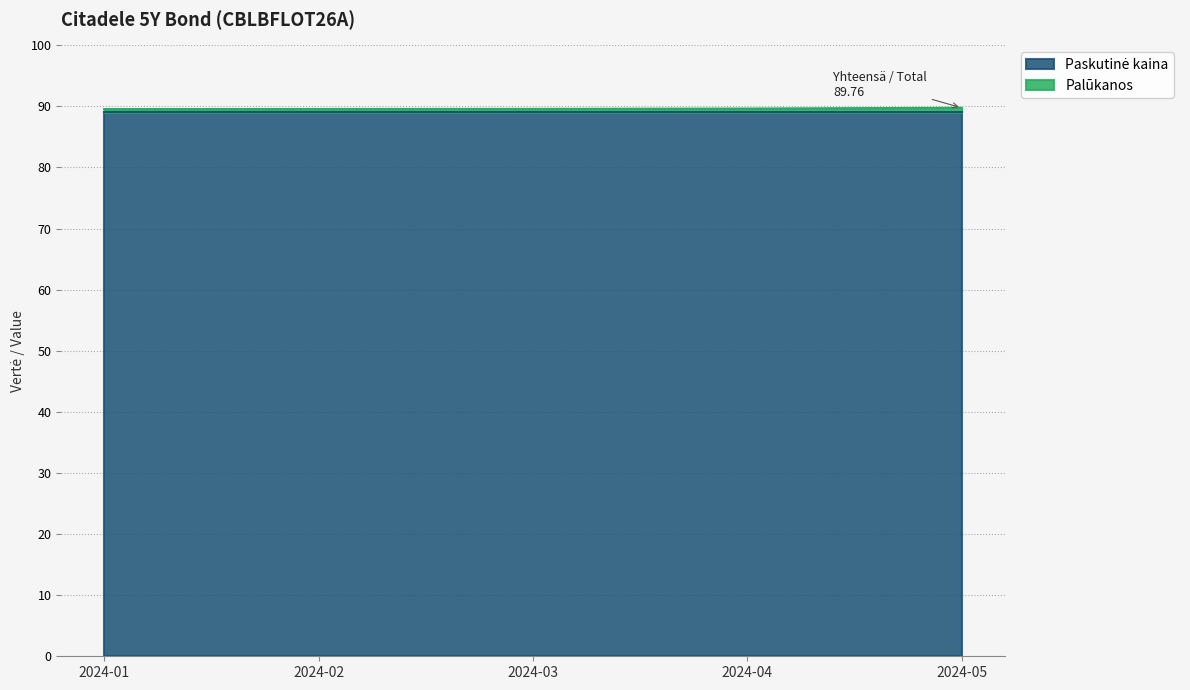

True or false: the data has more than 0 interior local peaks.

False